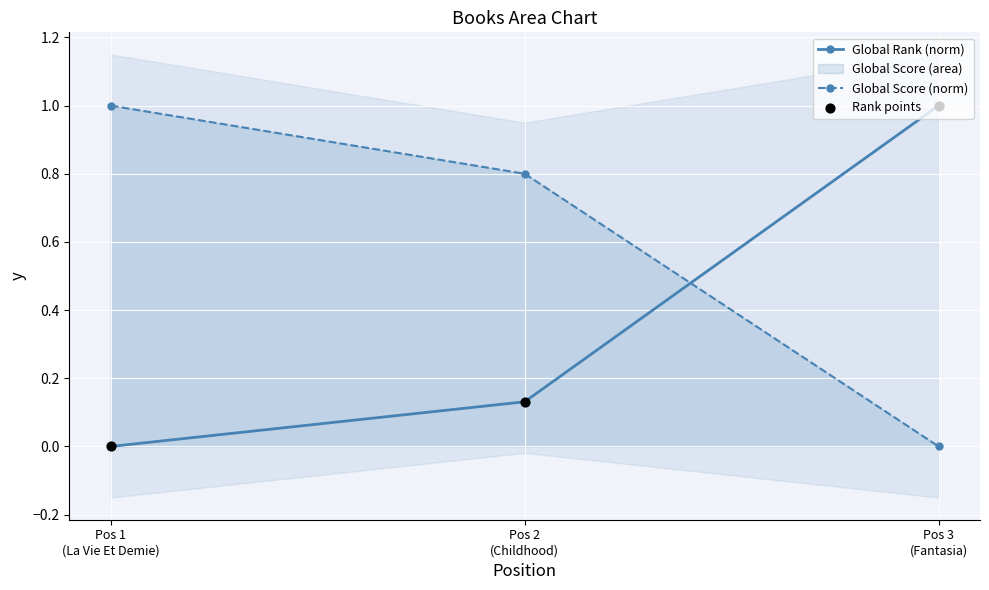

Which series contains the lowest Y value?

Global Rank (norm)